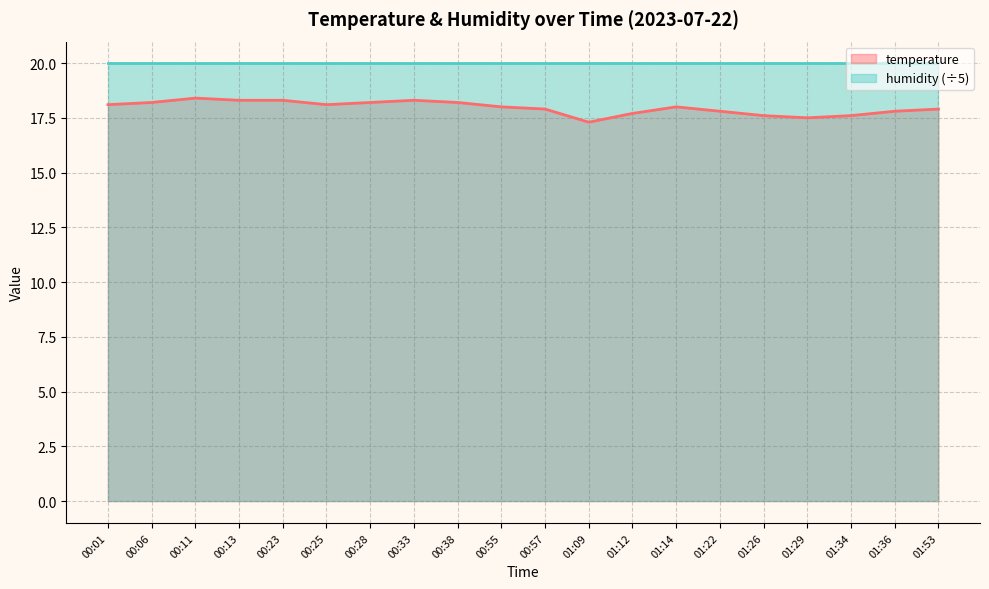

Reading left to right, list all the values displayed in this chart.

18.1	18.2	18.4	18.3	18.3	18.1	18.2	18.3	18.2	18.0	17.9	17.3	17.7	18.0	17.8	17.6	17.5	17.6	17.8	17.9